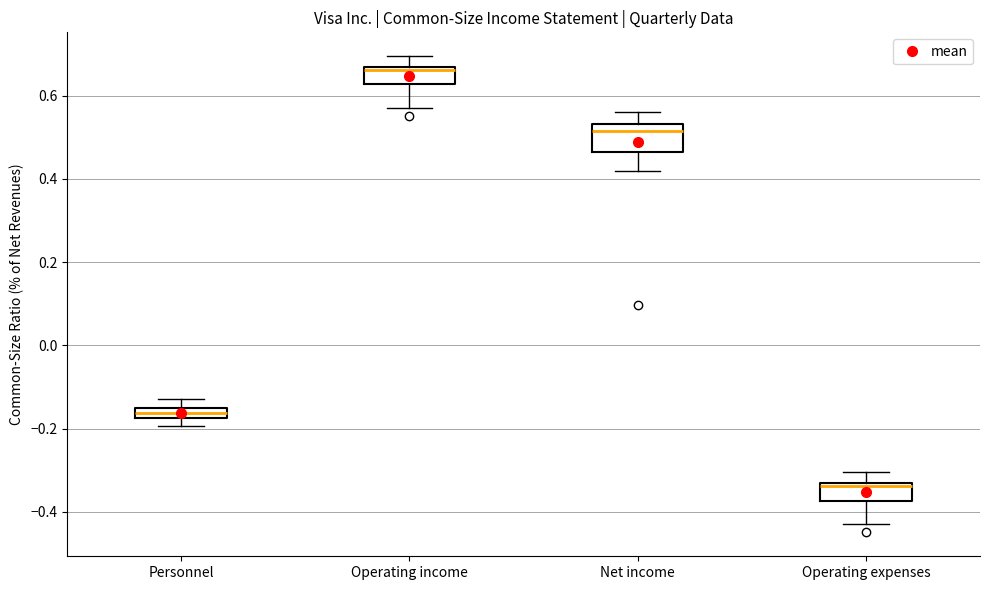

Where is the lower edge of the box for Operating expenses on the y-axis? The values are not printed on the chart, so give them approximately, as read against the axis.

-0.38